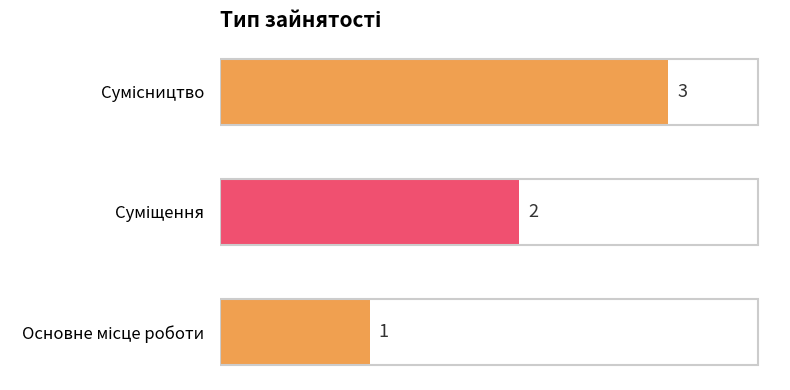

Count the values in the range 1 to 3.

3